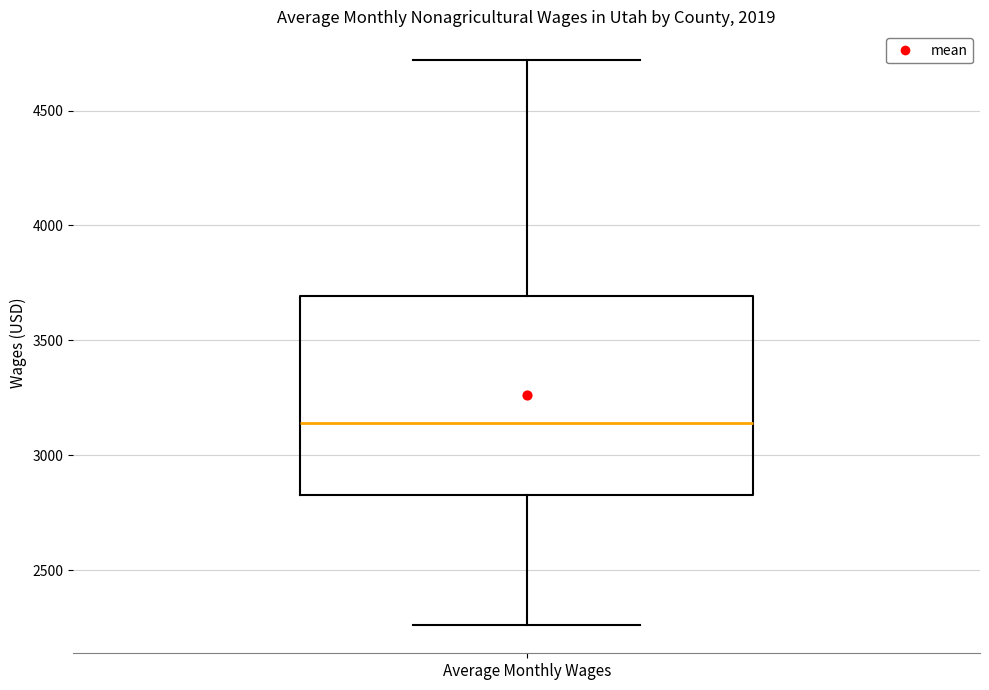

Read this box plot against the y-axis: the position of the median line, the range covered by the box, and the ends of both whiskers. The values are not printed on the chart, so give them approximately, as read against the axis.

median 3150, box 2800 to 3700, whiskers 2250 to 4700